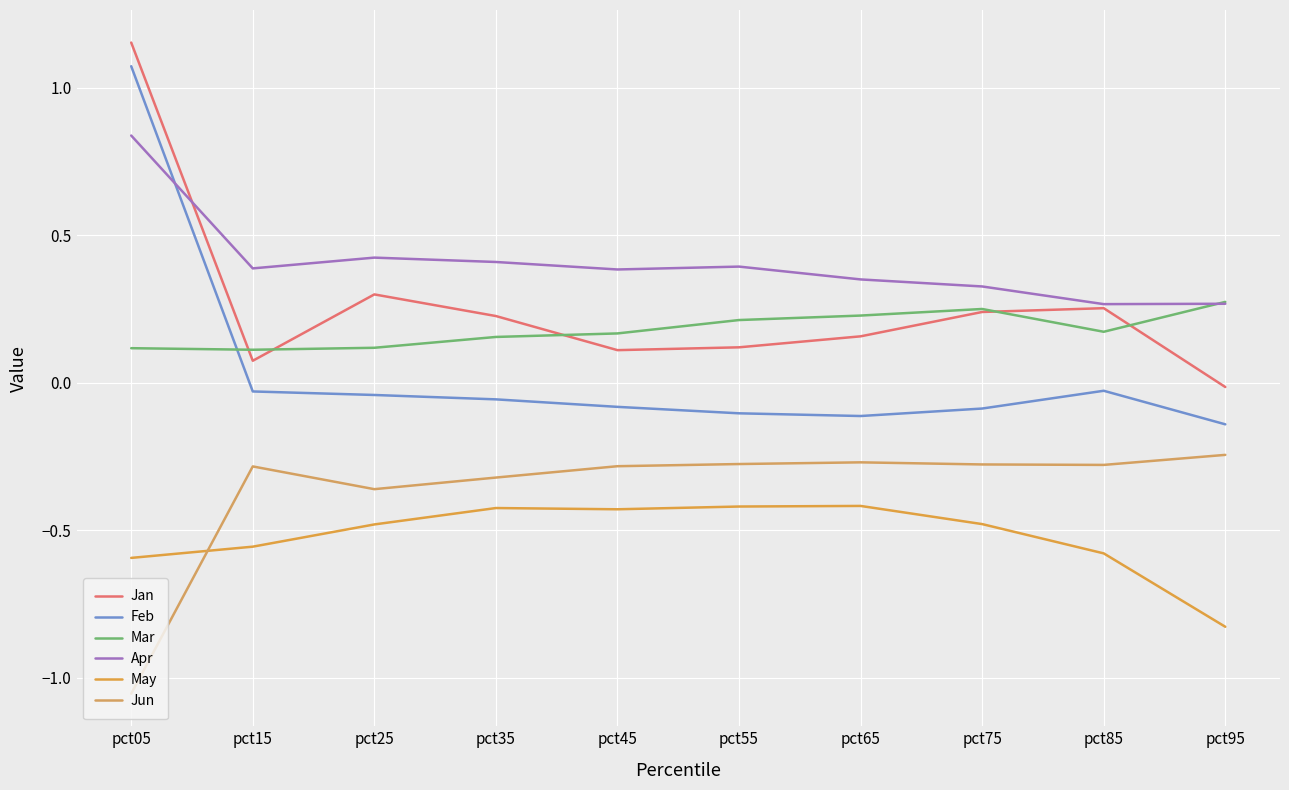

Reading left to right, extract all data points from this chart.

Jan: pct05=1.2	pct15=0.1	pct25=0.3	pct35=0.2	pct45=0.1	pct55=0.1	pct65=0.2	pct75=0.2	pct85=0.3	pct95=-0.0
Feb: pct05=1.1	pct15=-0.0	pct25=-0.0	pct35=-0.1	pct45=-0.1	pct55=-0.1	pct65=-0.1	pct75=-0.1	pct85=-0.0	pct95=-0.1
Mar: pct05=0.1	pct15=0.1	pct25=0.1	pct35=0.2	pct45=0.2	pct55=0.2	pct65=0.2	pct75=0.2	pct85=0.2	pct95=0.3
Apr: pct05=0.8	pct15=0.4	pct25=0.4	pct35=0.4	pct45=0.4	pct55=0.4	pct65=0.4	pct75=0.3	pct85=0.3	pct95=0.3
May: pct05=-0.6	pct15=-0.6	pct25=-0.5	pct35=-0.4	pct45=-0.4	pct55=-0.4	pct65=-0.4	pct75=-0.5	pct85=-0.6	pct95=-0.8
Jun: pct05=-1.1	pct15=-0.3	pct25=-0.4	pct35=-0.3	pct45=-0.3	pct55=-0.3	pct65=-0.3	pct75=-0.3	pct85=-0.3	pct95=-0.2